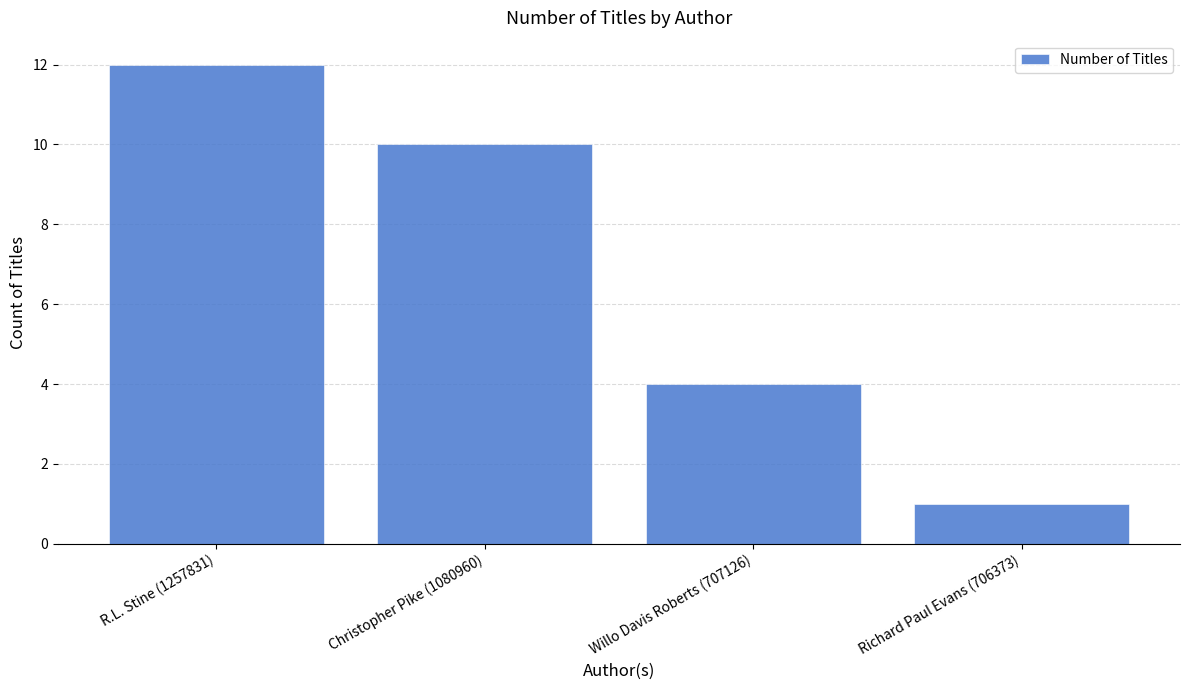

What is the difference between the maximum and second lowest values?

8